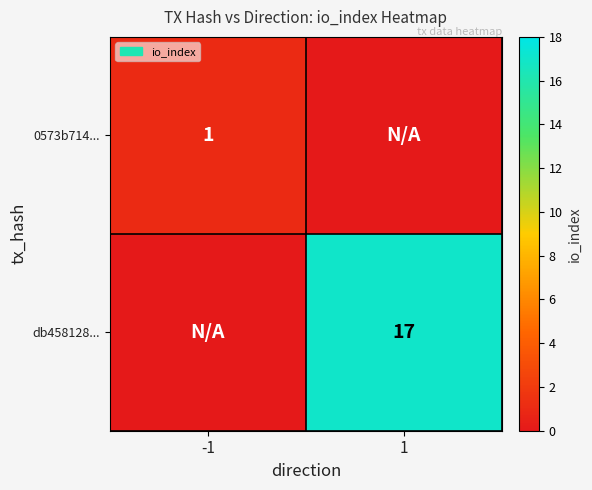

The db458128... series shows 8 at 1. True or false?

False